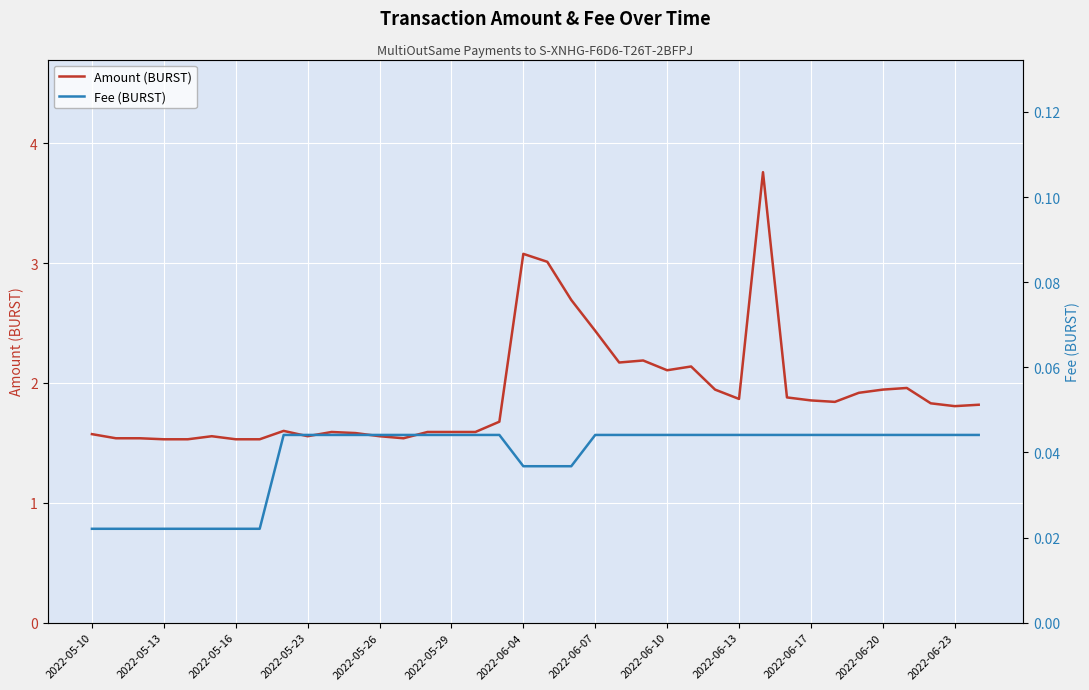

What is the highest value of the Amount (BURST) series?

3.8